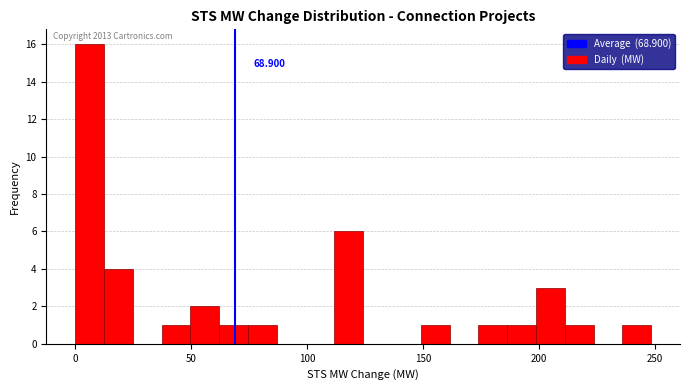

Around what value on the x-axis is the tallest bar? Give the approximate position of its centre, as read against the axis.

5